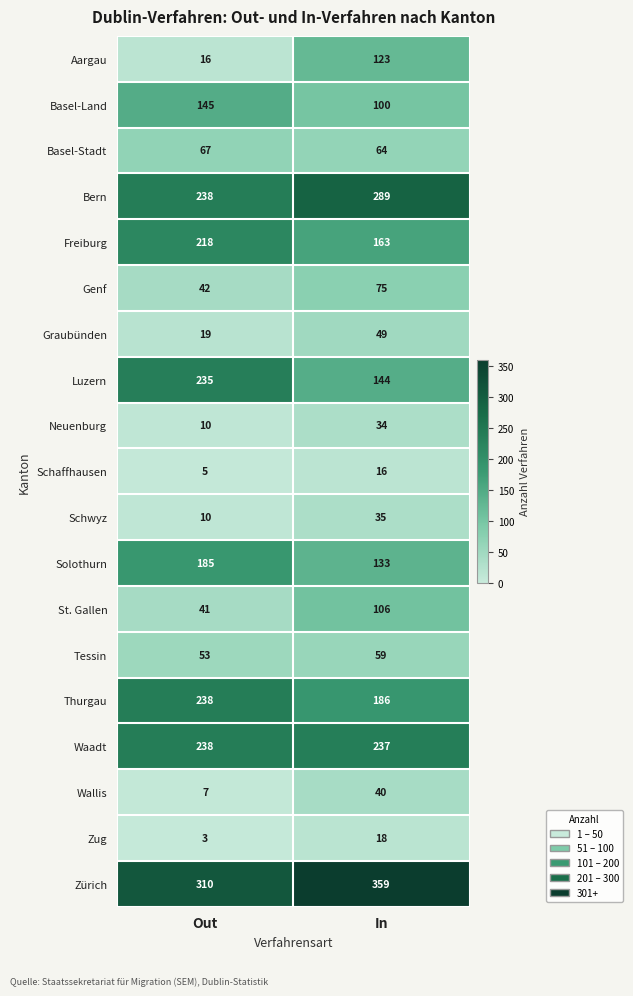

What is the highest value of the Waadt series?

238